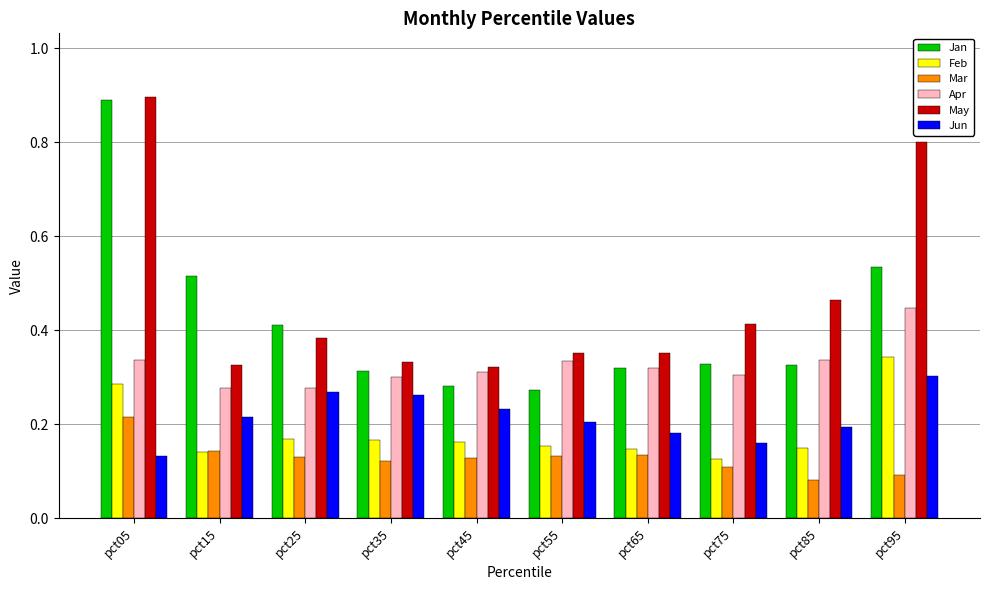

What is the total value across all series at pct45?

1.4